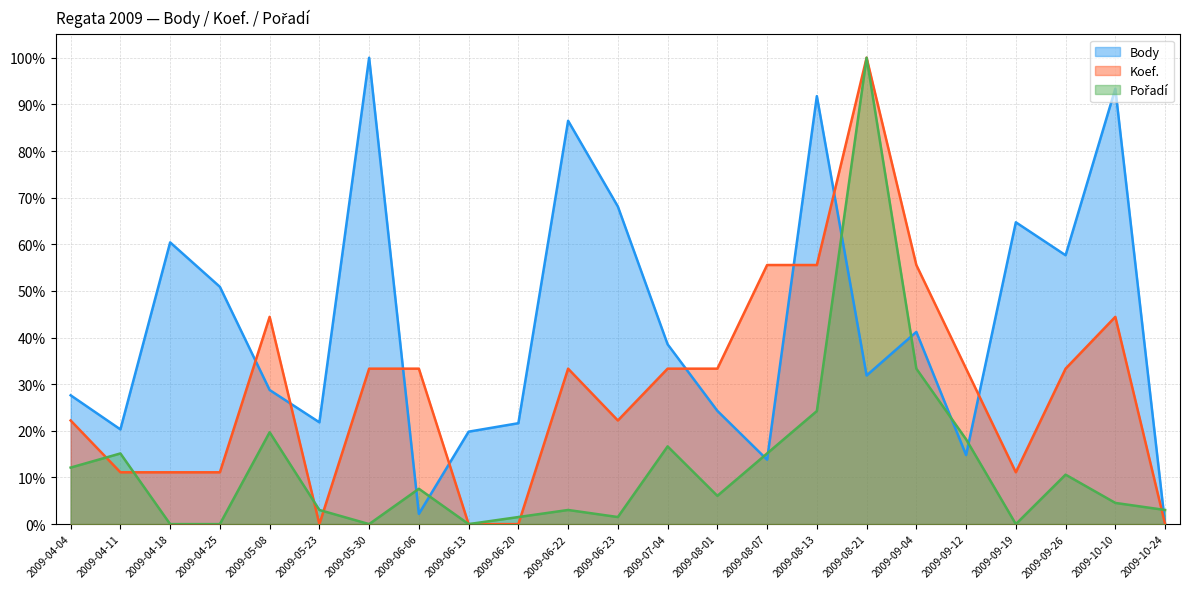

What is the label of the 16th point from the left?

2009-08-13